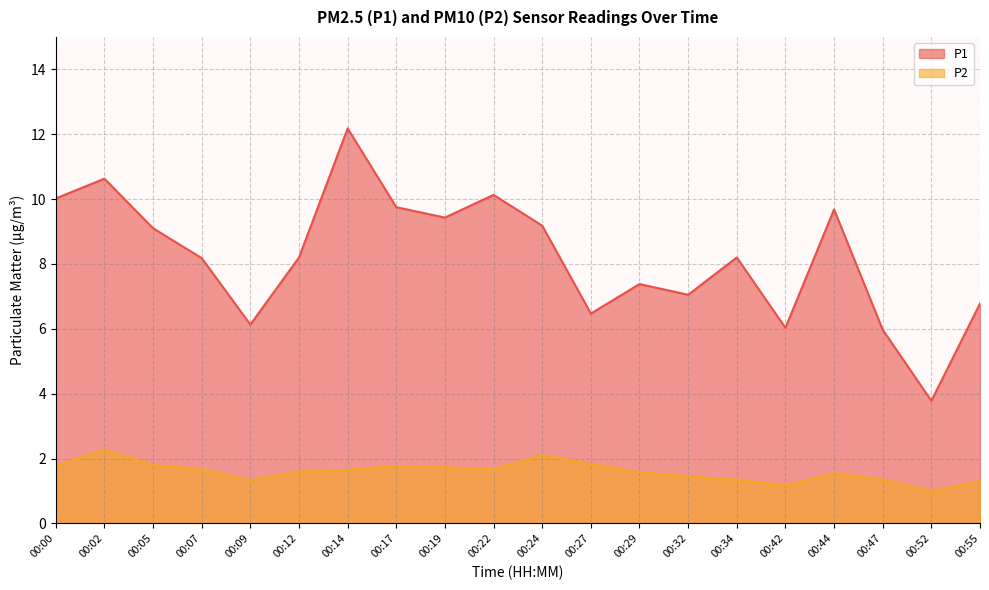

True or false: P2 and P1 cross at least once.

False